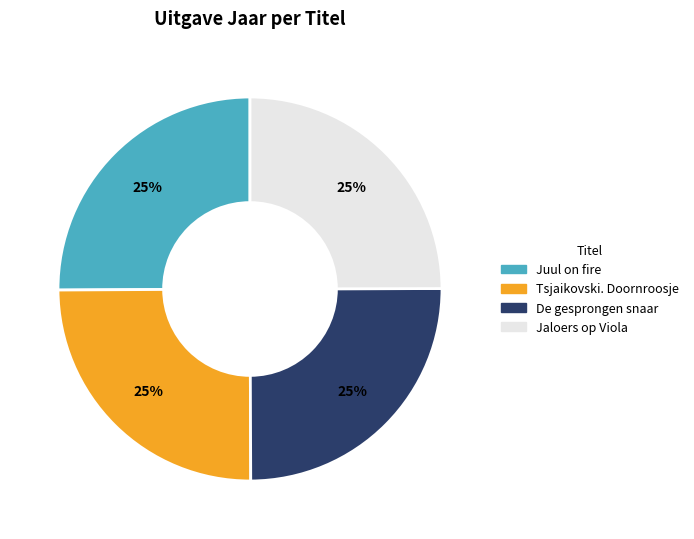

To the nearest percent, what percentage of the pie is Juul on fire?

25%